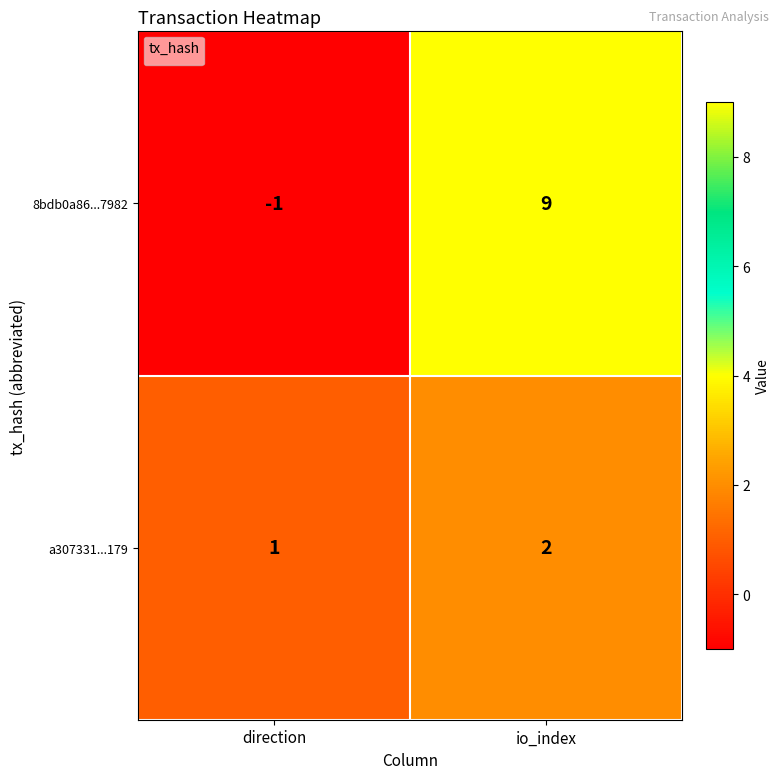

Reading left to right, what are all the values shown in this chart?

8bdb0a86...7982: -1	9
a307331...179: 1	2